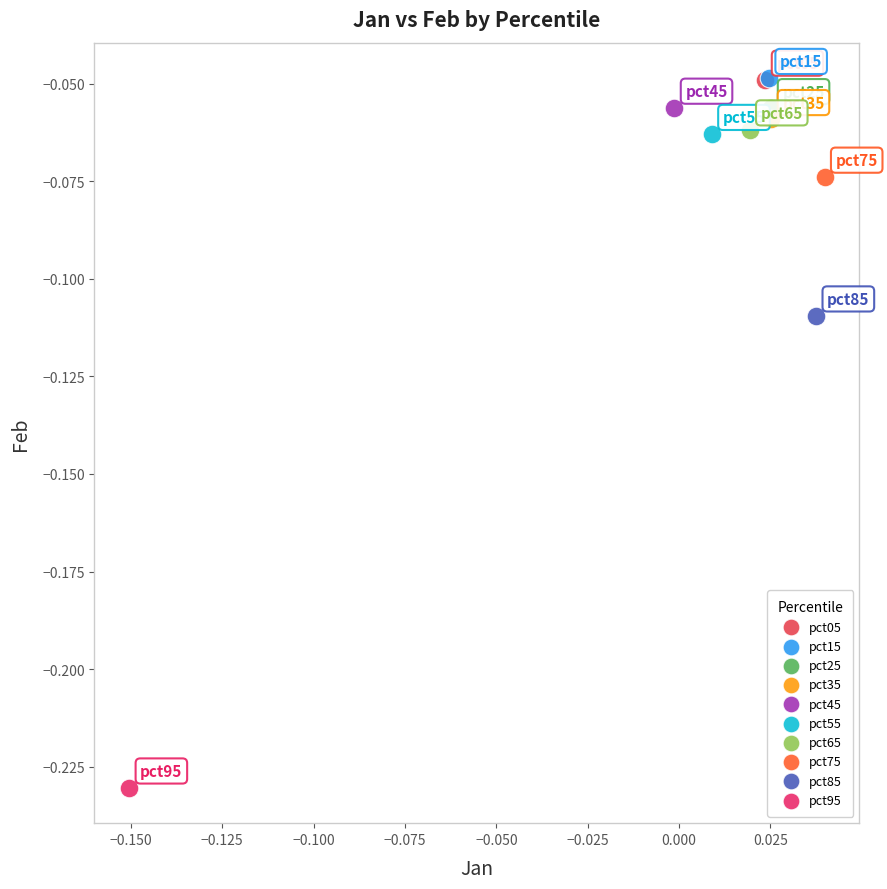

What are all the series names shown in the legend?

pct05, pct15, pct25, pct35, pct45, pct55, pct65, pct75, pct85, pct95